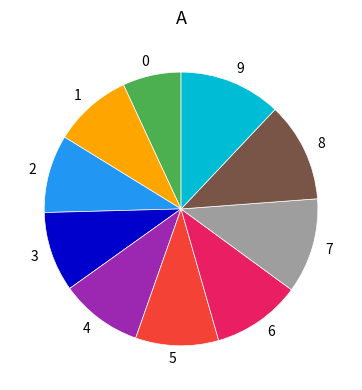

Does any single category account for the majority?

No